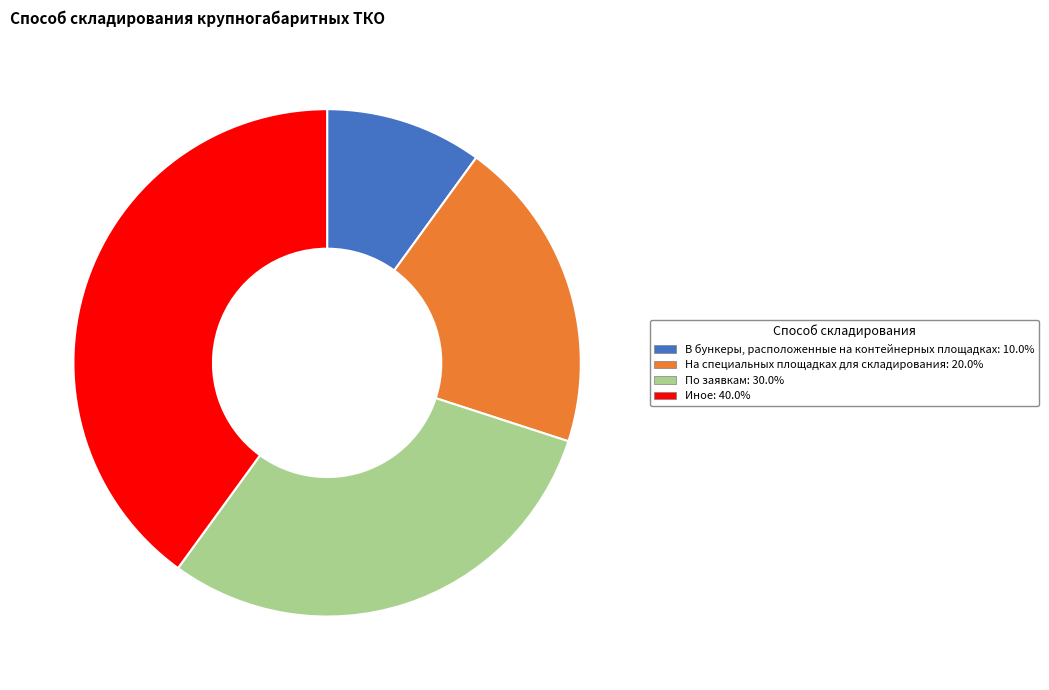

Rank the categories by value from highest to lowest.

Иное, По заявкам, На специальных площадках для складирования, В бункеры, расположенные на контейнерных площадках